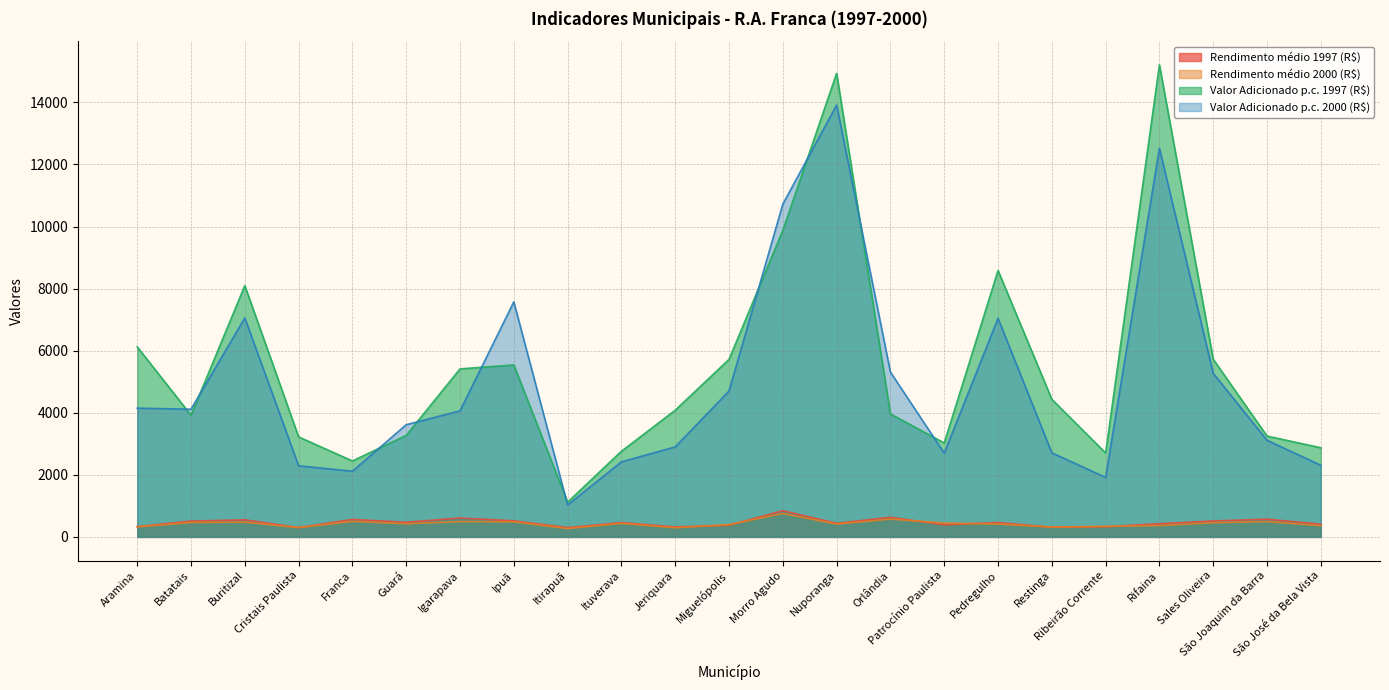

Rank the categories by Rendimento médio 1997 (R$) value from highest to lowest.

Morro Agudo, Orlândia, Igarapava, São Joaquim da Barra, Franca, Buritizal, Ipuã, Sales Oliveira, Batatais, Guará, Pedregulho, Ituverava, Nuporanga, Rifaina, São José da Bela Vista, Patrocínio Paulista, Miguelópolis, Aramina, Ribeirão Corrente, Jeriquara, Restinga, Cristais Paulista, Itirapuã